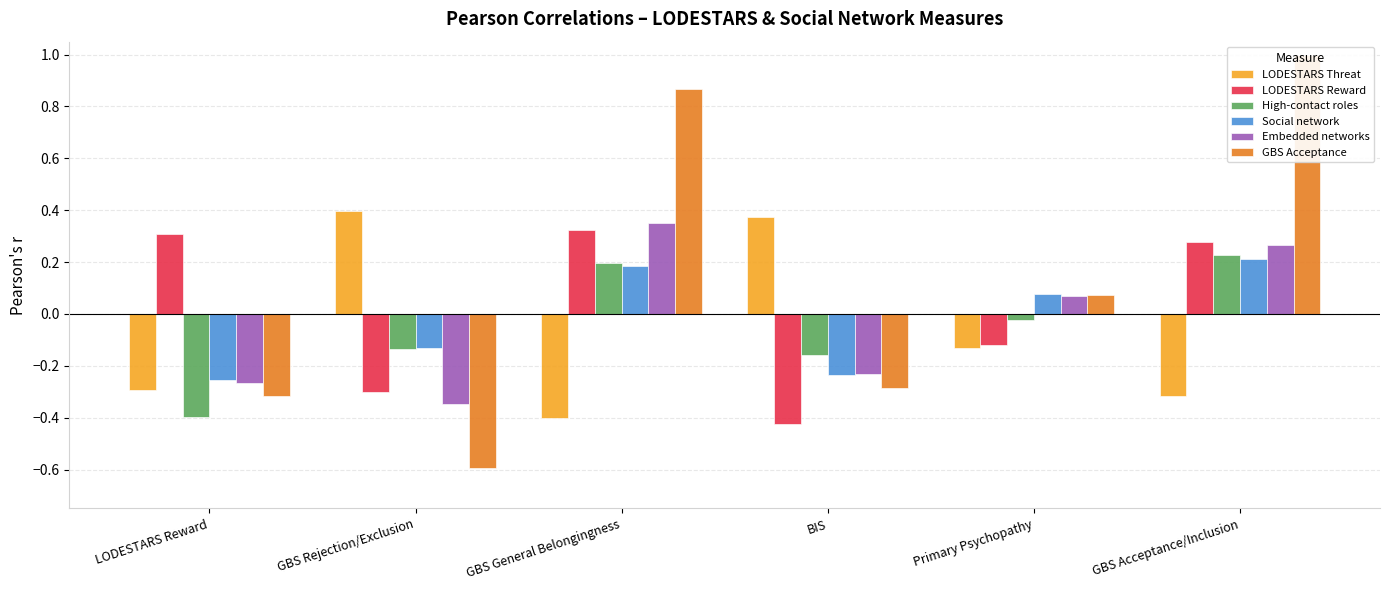

What are all the series names shown in the legend?

LODESTARS Threat, LODESTARS Reward, High-contact roles, Social network, Embedded networks, GBS Acceptance